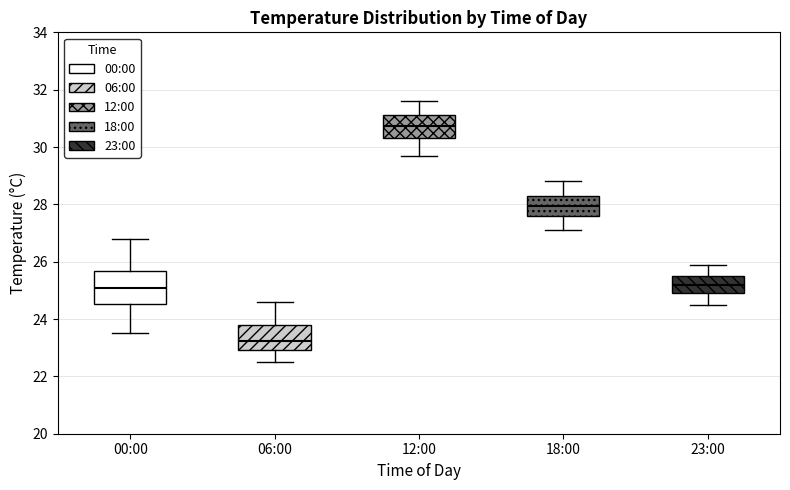

Where does the lower whisker of the box for 23:00 end on the y-axis? The values are not printed on the chart, so give them approximately, as read against the axis.

24.6